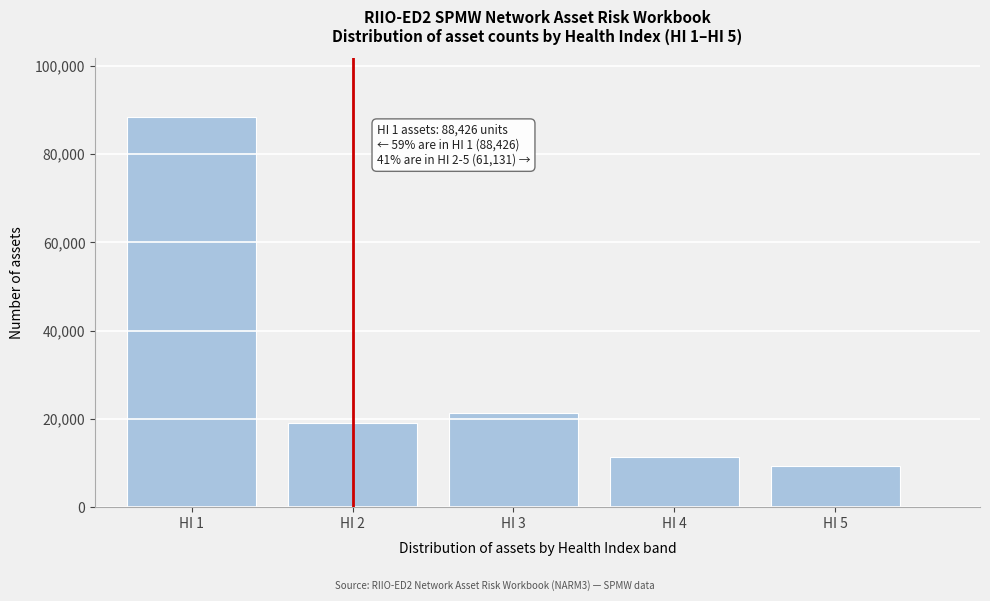

Reading right to left, list all the values displayed in this chart.

9413	11388	21348	18982	88426